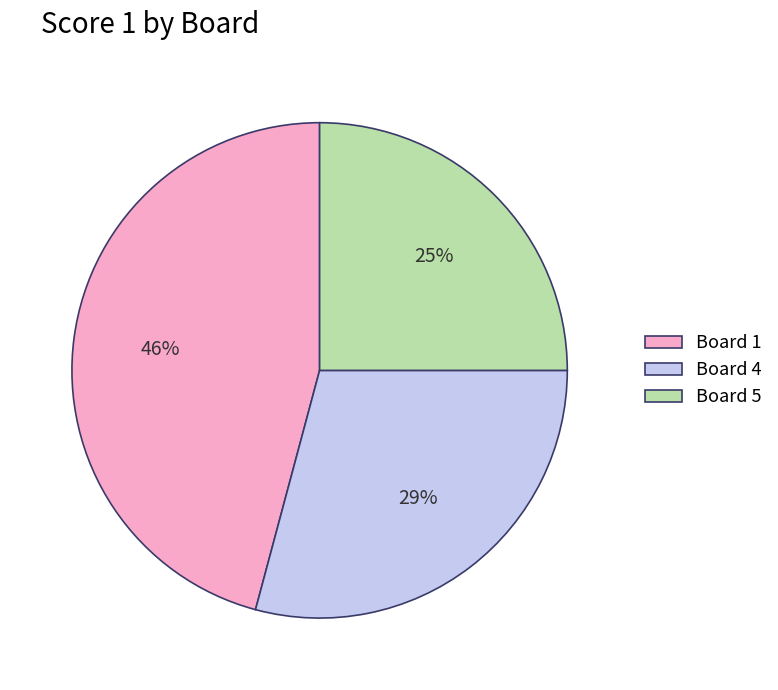

What percentage is the Board 4 slice, to the nearest percent?

29%